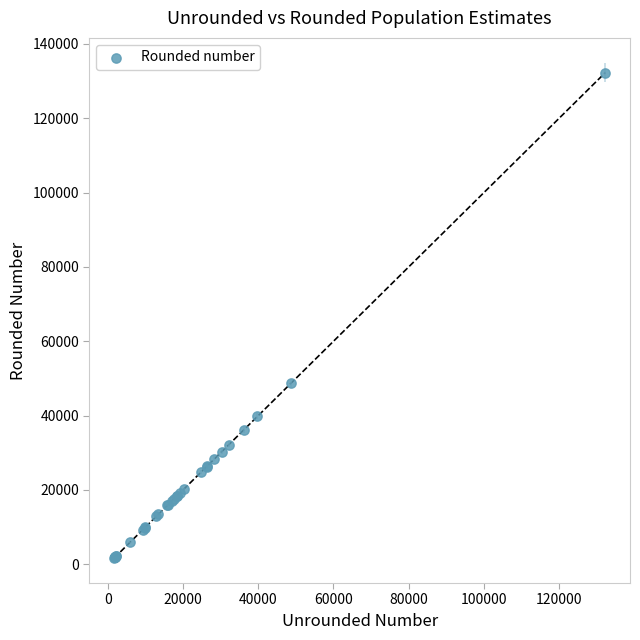

What Y value in the scatter plot is closest to 67000?

48700